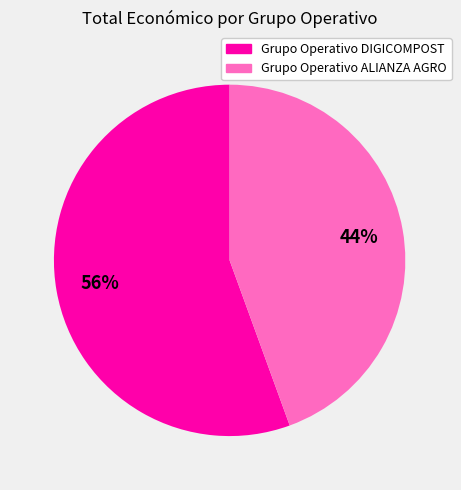

Which category has the smallest portion of the pie?

Grupo Operativo ALIANZA AGRO